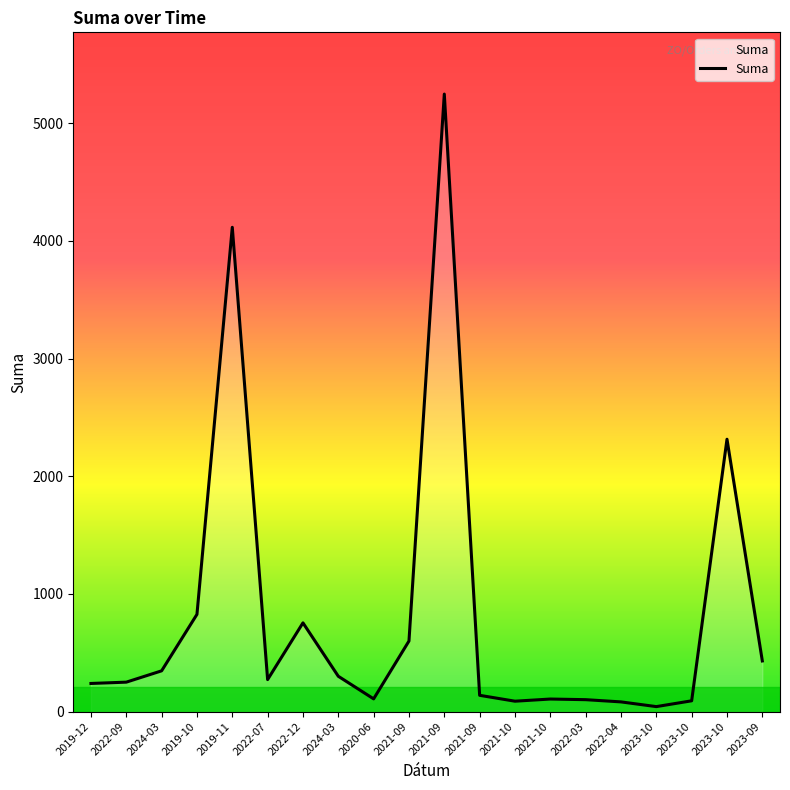

Reading left to right, list all the values displayed in this chart.

2019-12=238.9	2022-09=250.0	2024-03=346.2	2019-10=826.2	2019-11=4115.9	2022-07=271.8	2022-12=754.0	2024-03=300.0	2020-06=108.0	2021-09=599.6	2021-09=5248.2	2021-09=138.2	2021-10=88.1	2021-10=106.5	2022-03=101.2	2022-04=82.2	2023-10=42.2	2023-10=91.5	2023-10=2314.8	2023-09=430.2